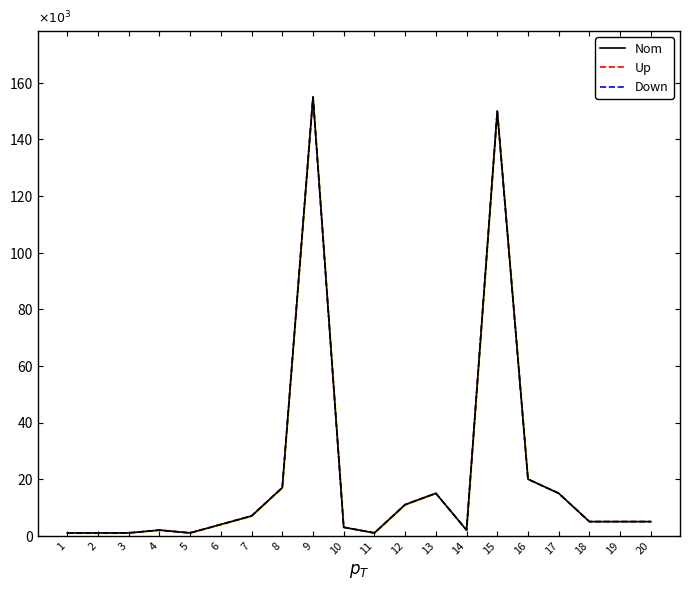

Count the number of categories in the chart.

20